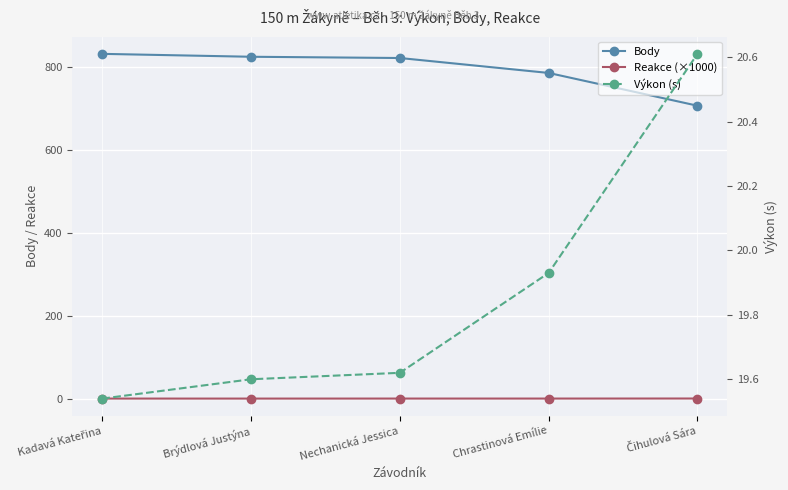

True or false: Body and Výkon (s) cross at least once.

False